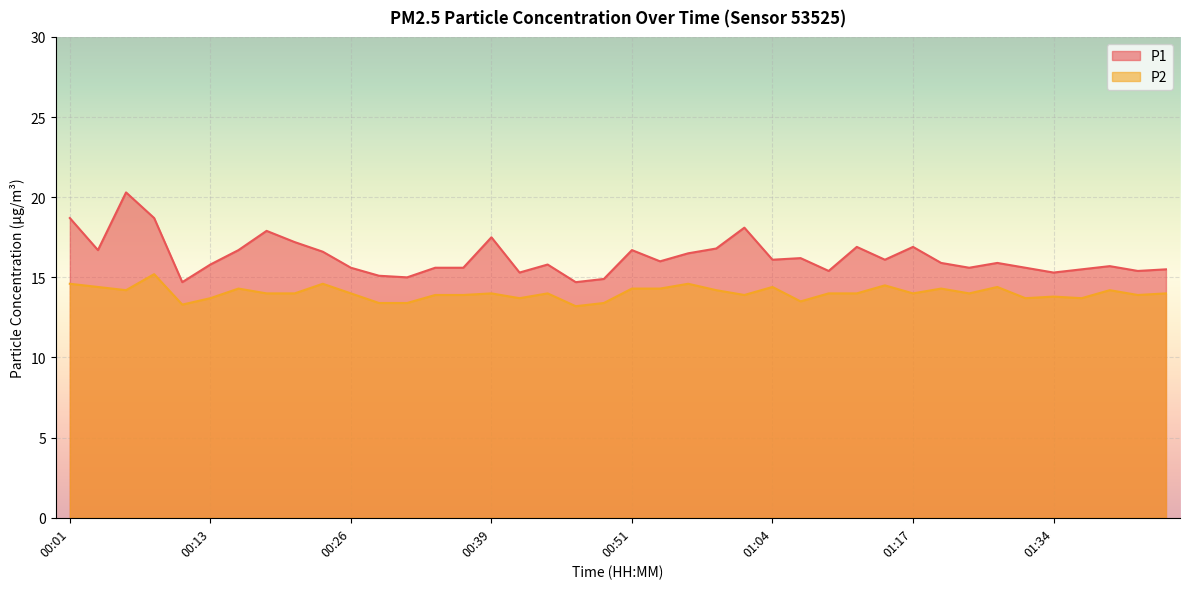

What is the difference between the second highest and second lowest values in the P2 series?

1.3